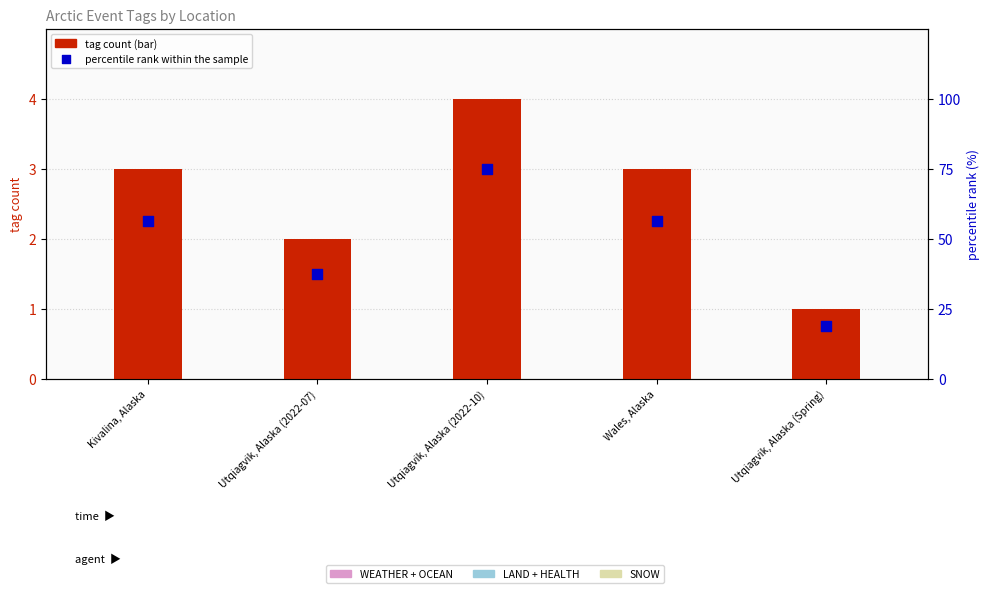

Which series contains the highest Y value?

percentile rank within the sample